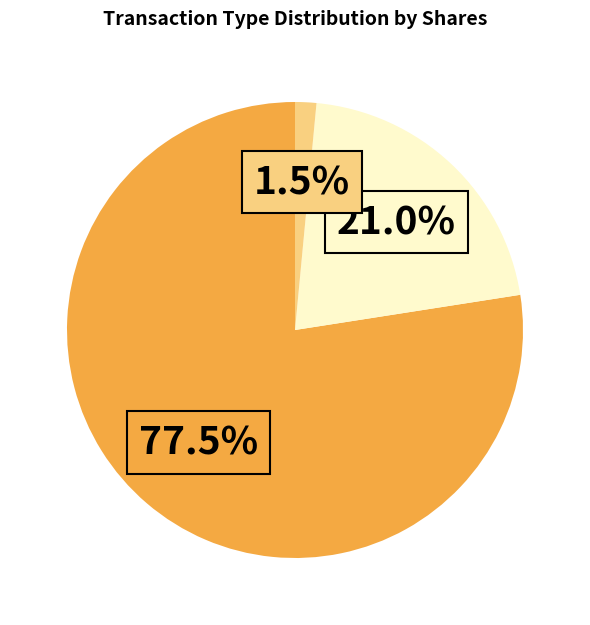

How many segments does this pie chart have?

3